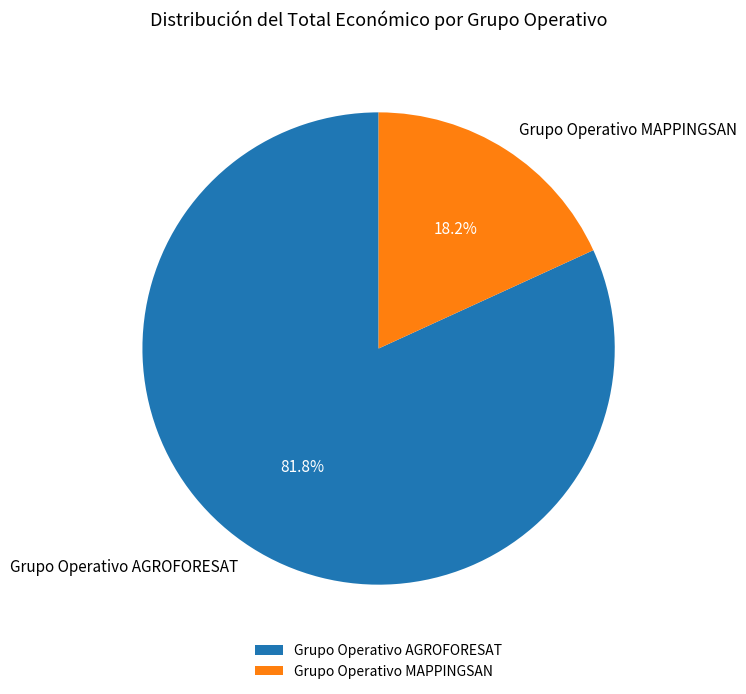

To the nearest percent, what is the difference between the Grupo Operativo AGROFORESAT and Grupo Operativo MAPPINGSAN slice percentages?

64%